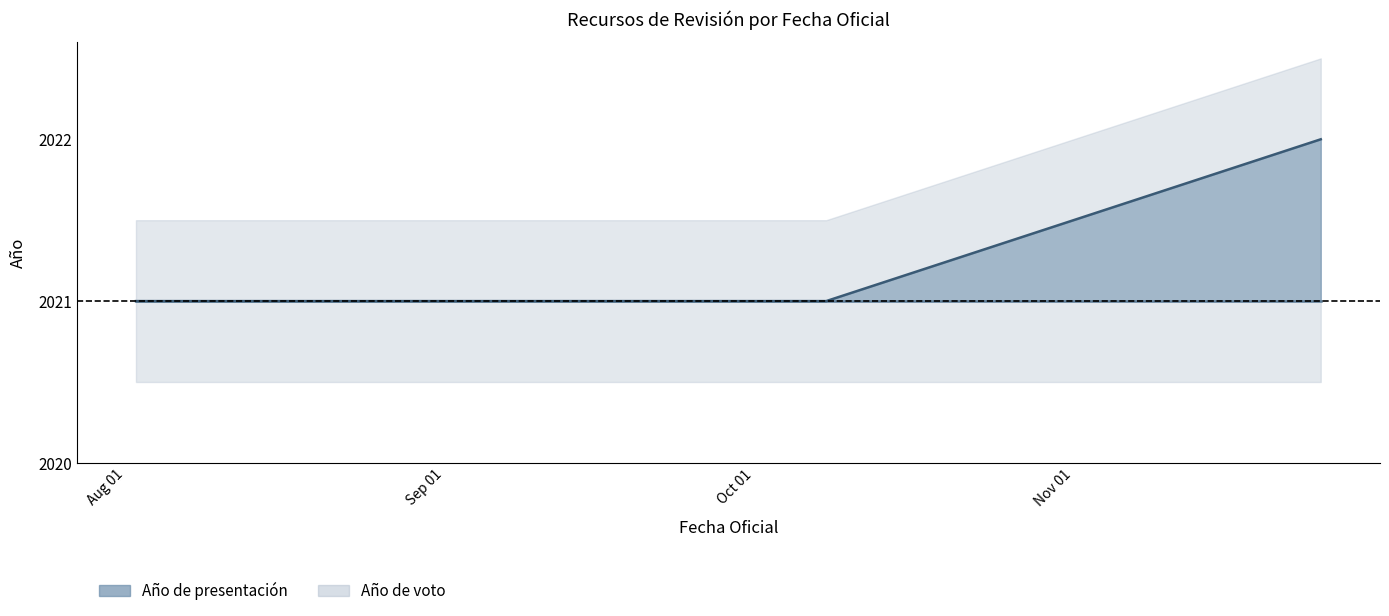

The chart shows a value of 658 at 2021-08-02. True or false?

False